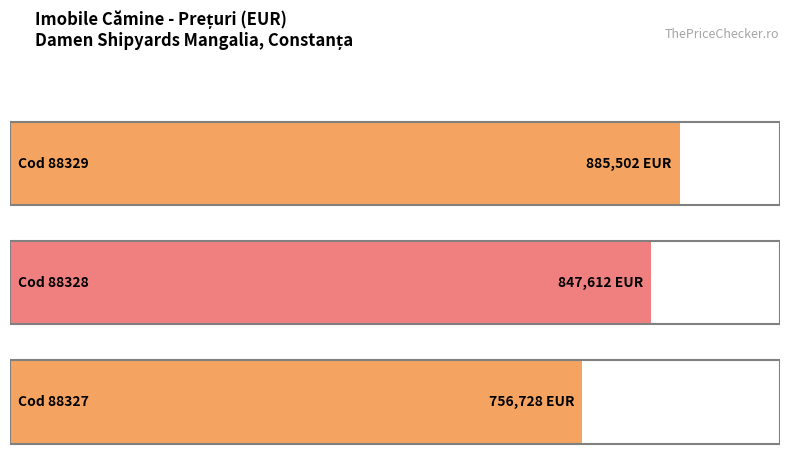

Rank the categories by value from lowest to highest.

88327, 88328, 88329